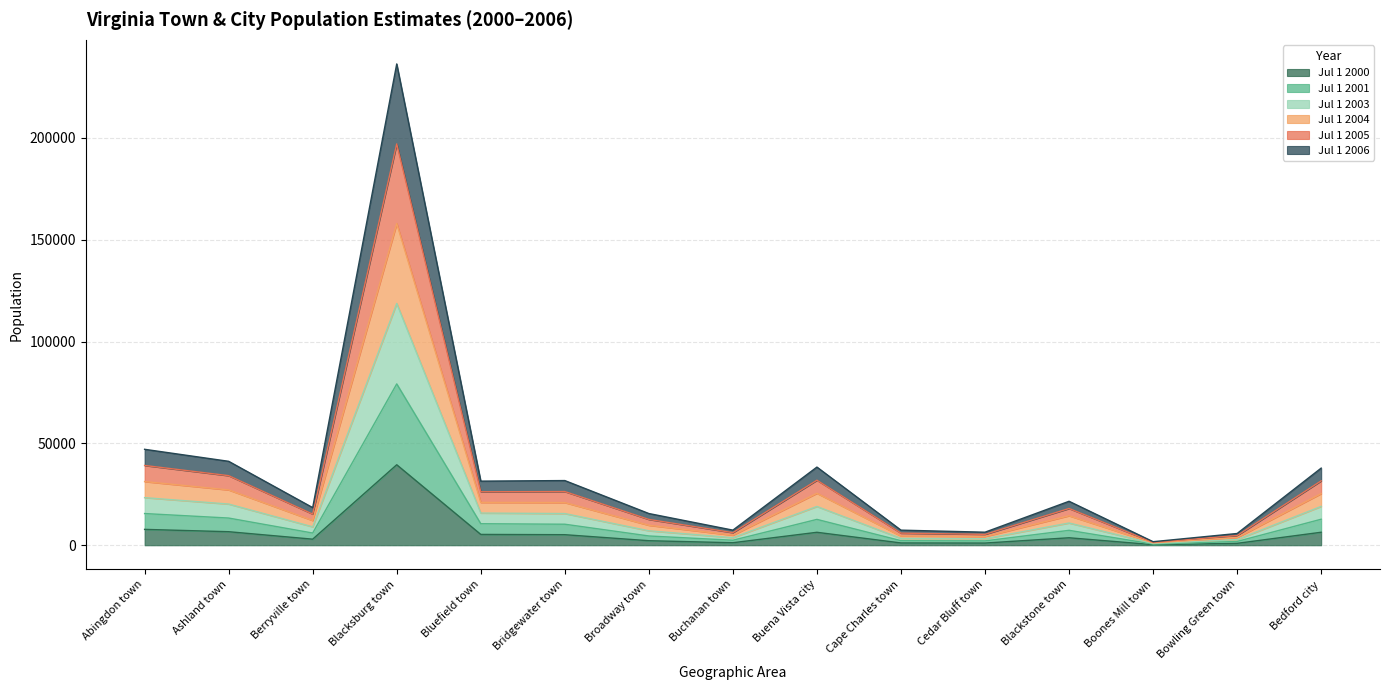

True or false: Jul 1 2004 and Jul 1 2001 intersect in this chart.

False